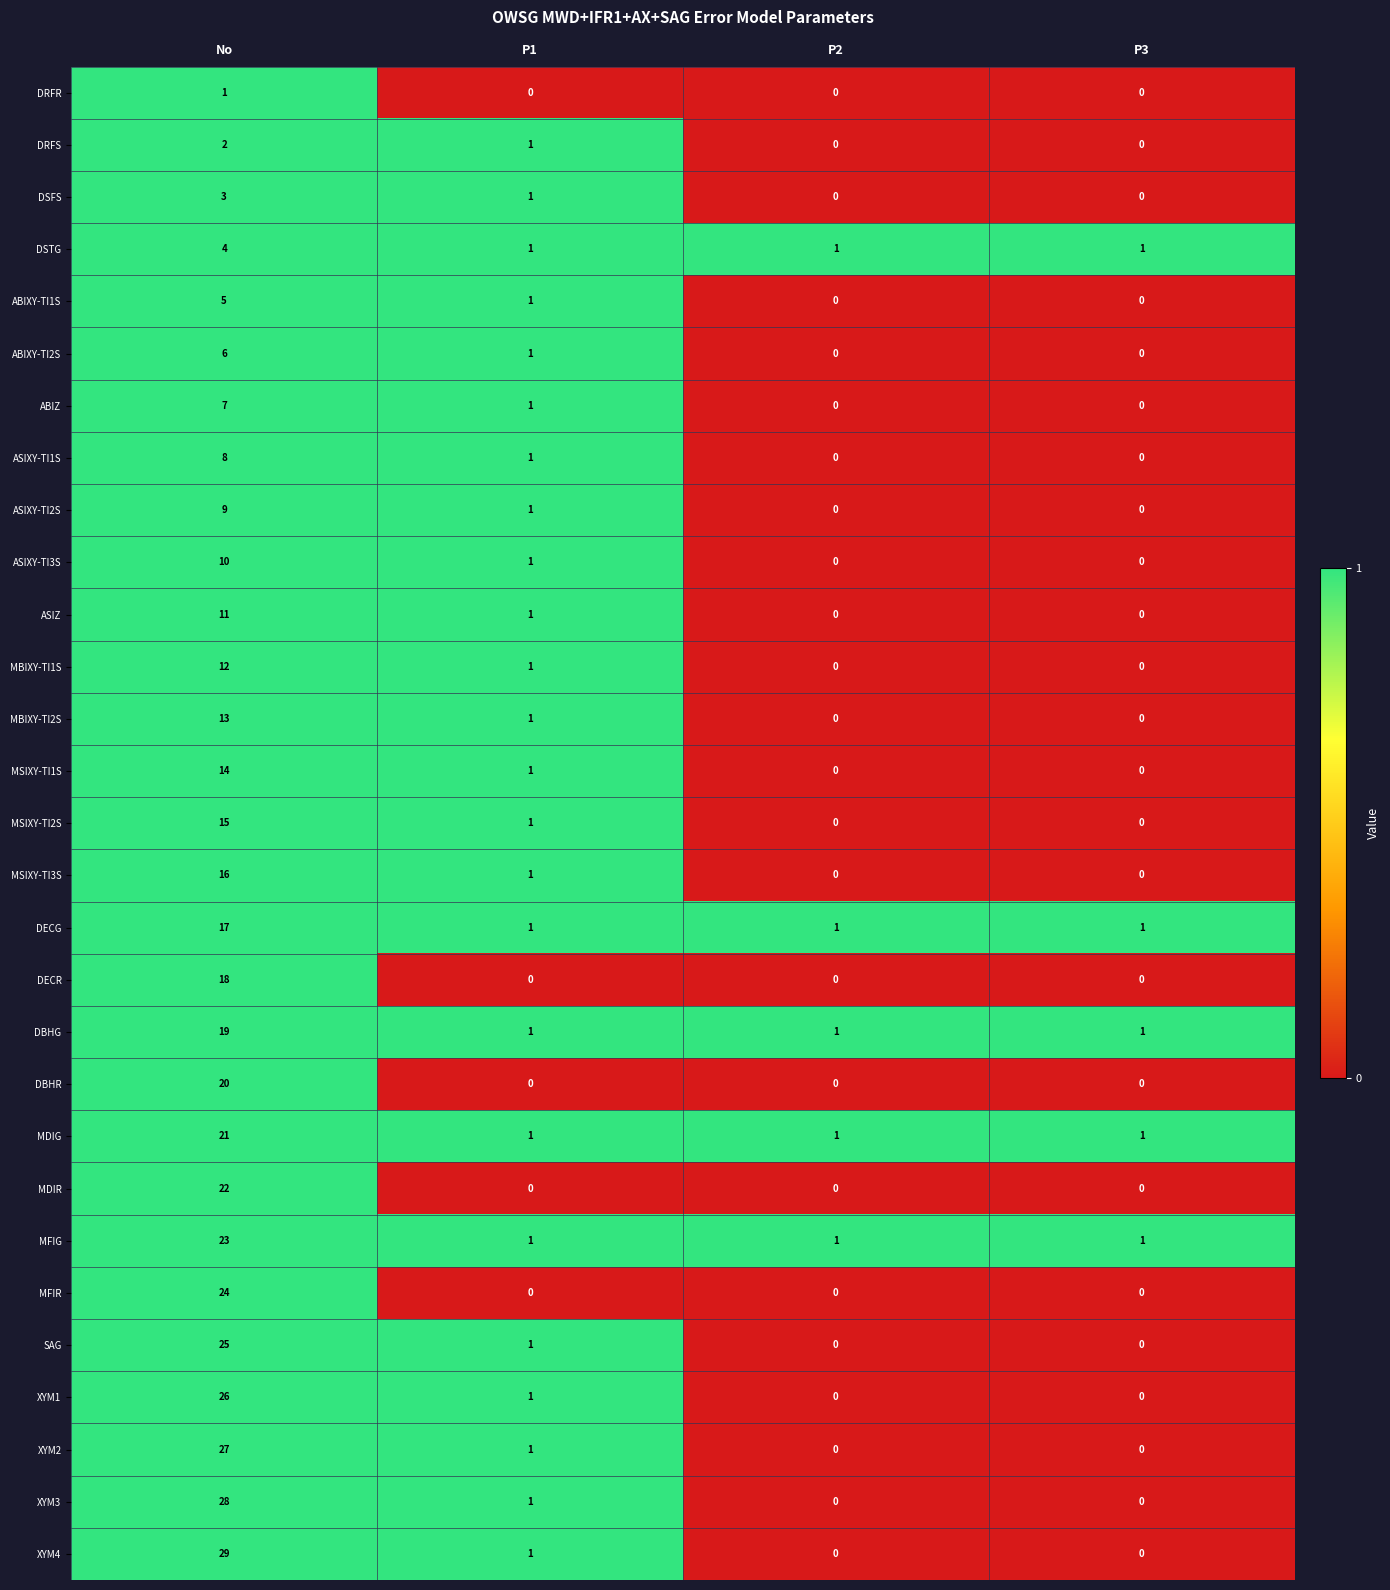

Which label corresponds to the largest value in the chart?

No